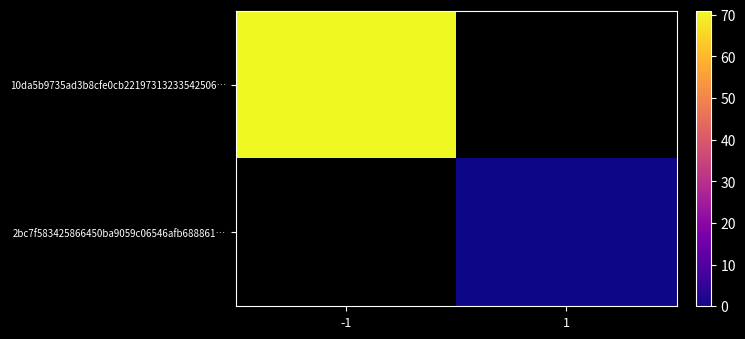

Which series has the widest spread of values?

10da5b9735ad3b8cfe0cb22197313233542506…